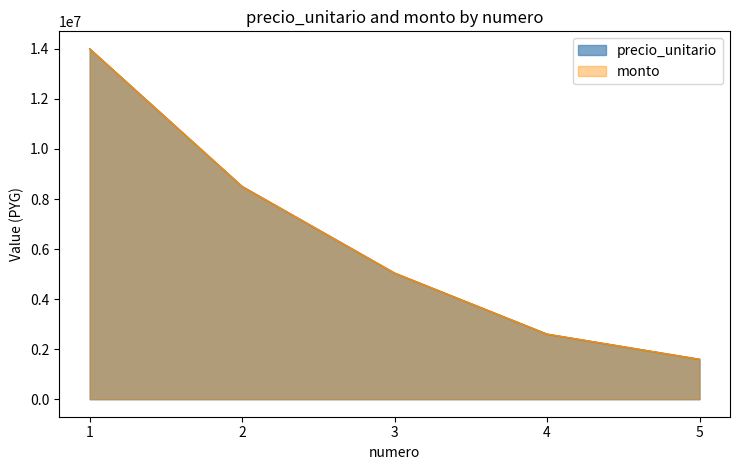

What is the minimum value for precio_unitario?

1595000